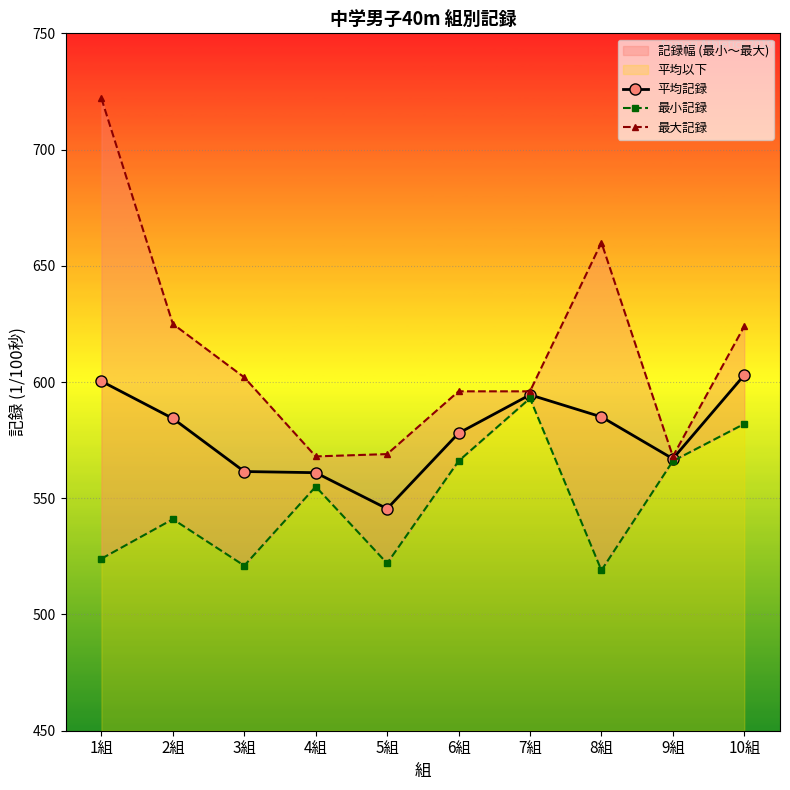

The 最大記録 series shows 625.0 at 2組. True or false?

True